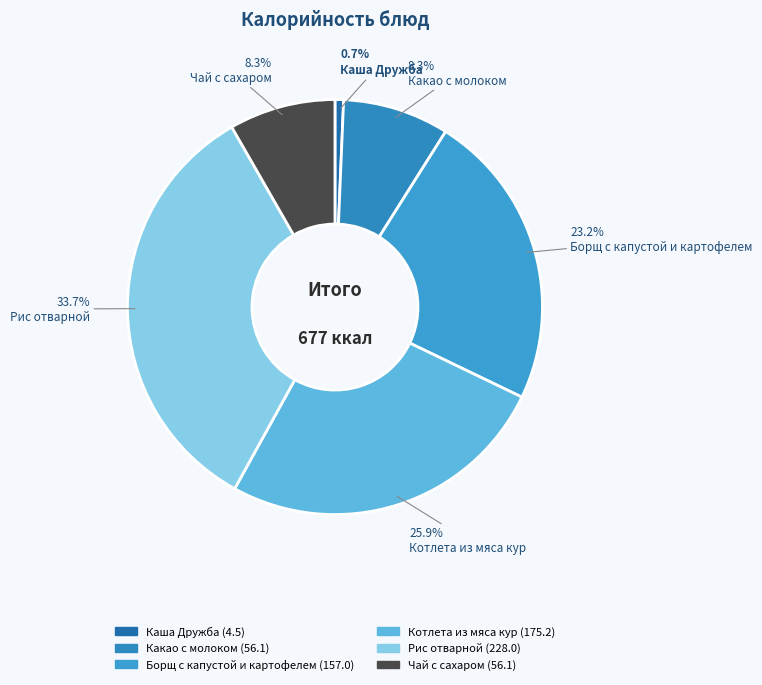

To the nearest percent, what is the difference between the Котлета из мяса кур and Какао с молоком slice percentages?

18%